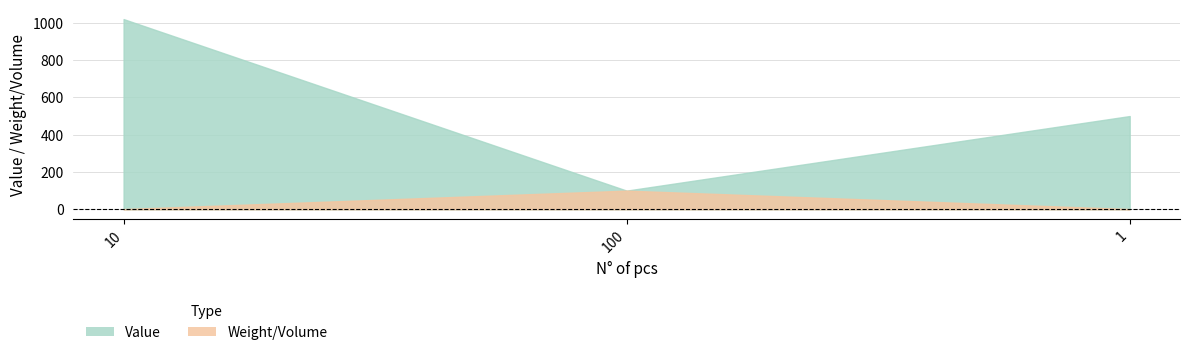

True or false: Value has a value of 1020 at 10.

True